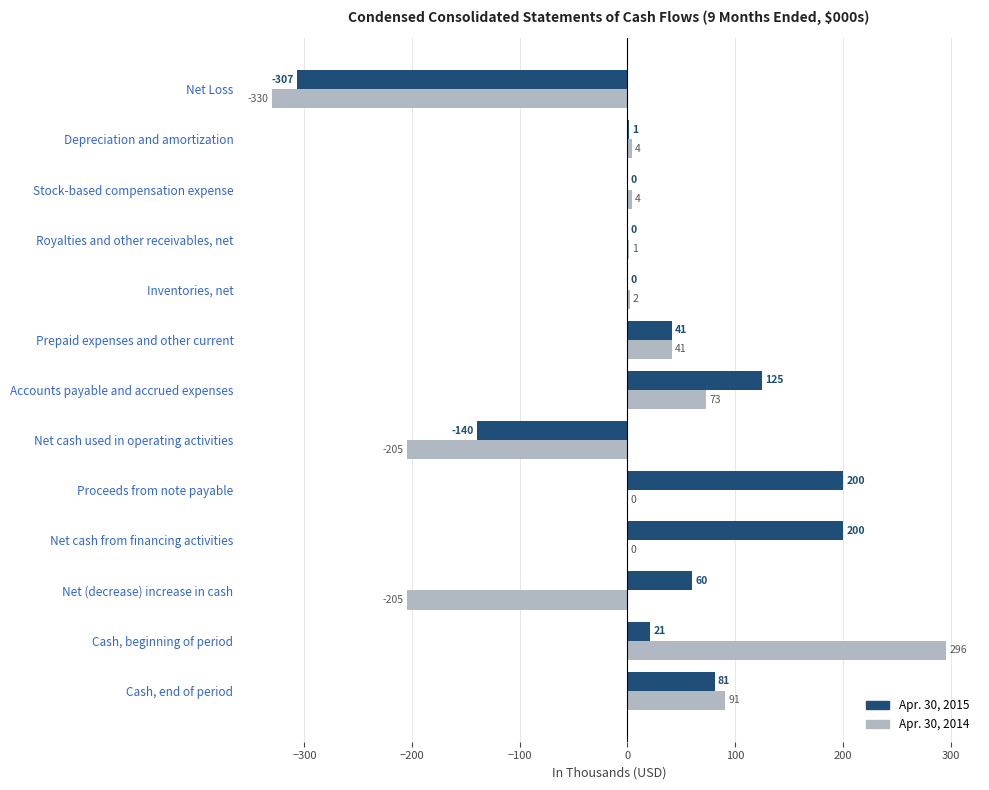

Is the value of Apr. 30, 2015 at Net cash used in operating activities greater than the value of Apr. 30, 2014 at Net cash from financing activities?

No